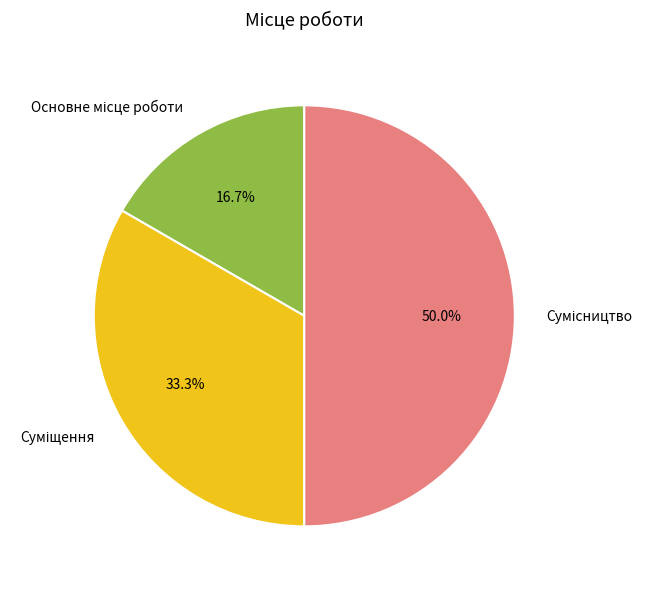

How many segments does this pie chart have?

3